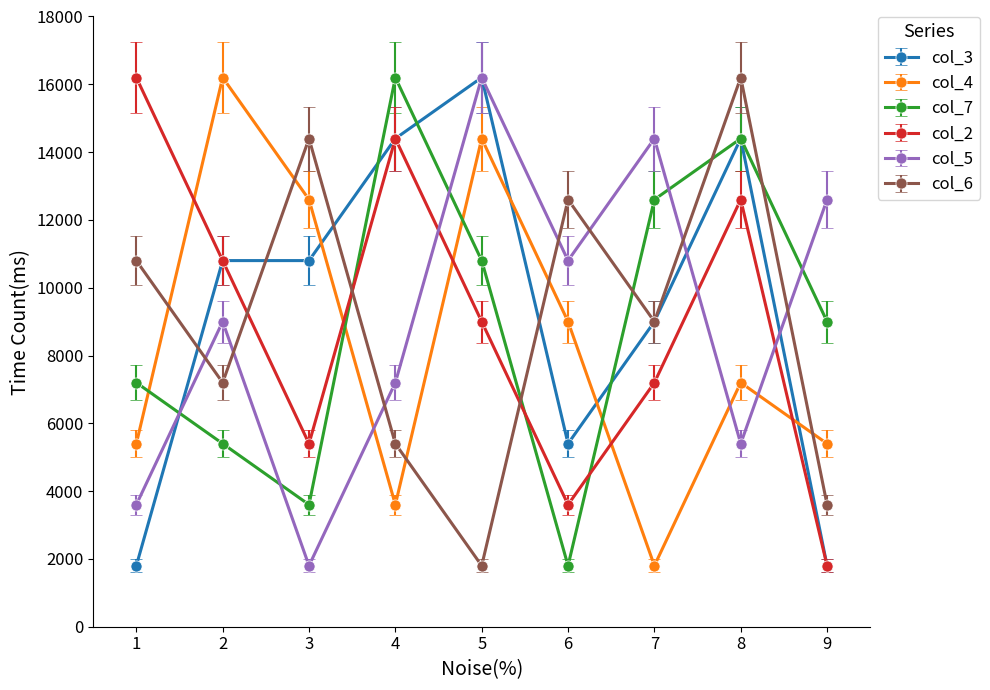

What is the highest value of the col_4 series?

16200